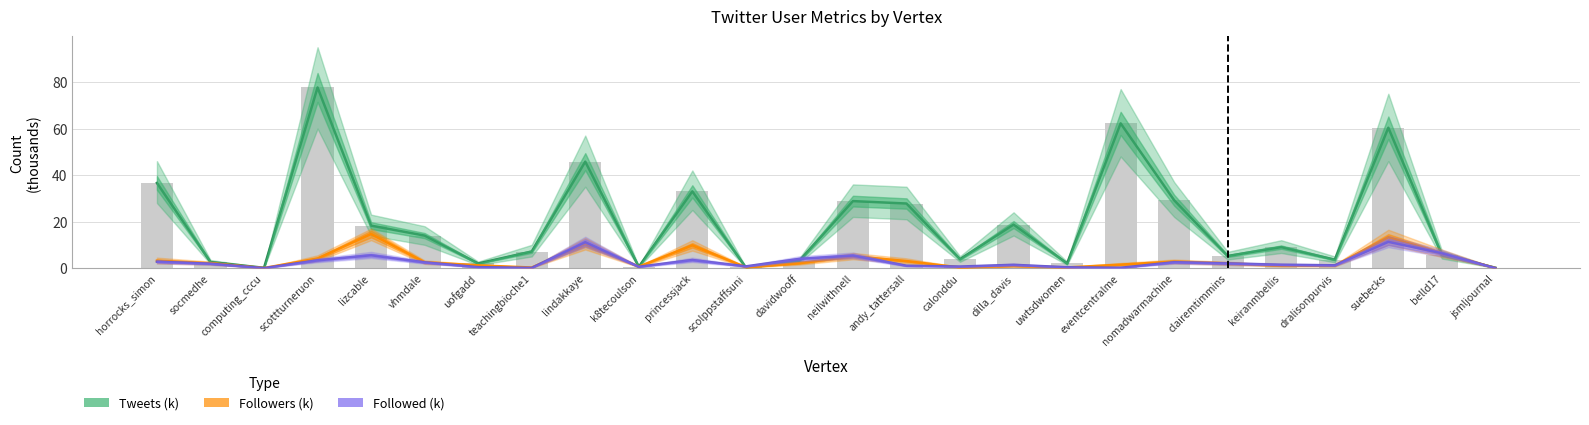

How many series are shown in this chart?

3